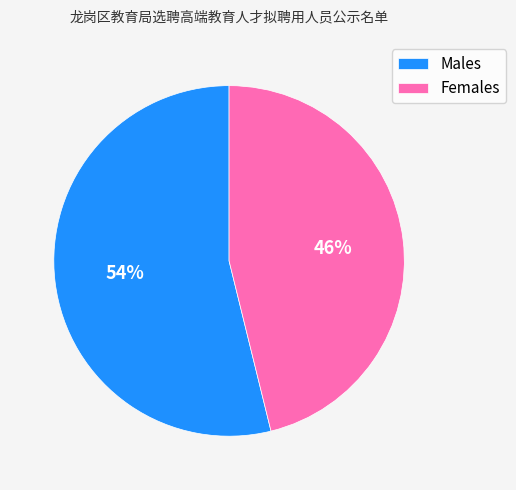

How many slices are in this pie chart?

2